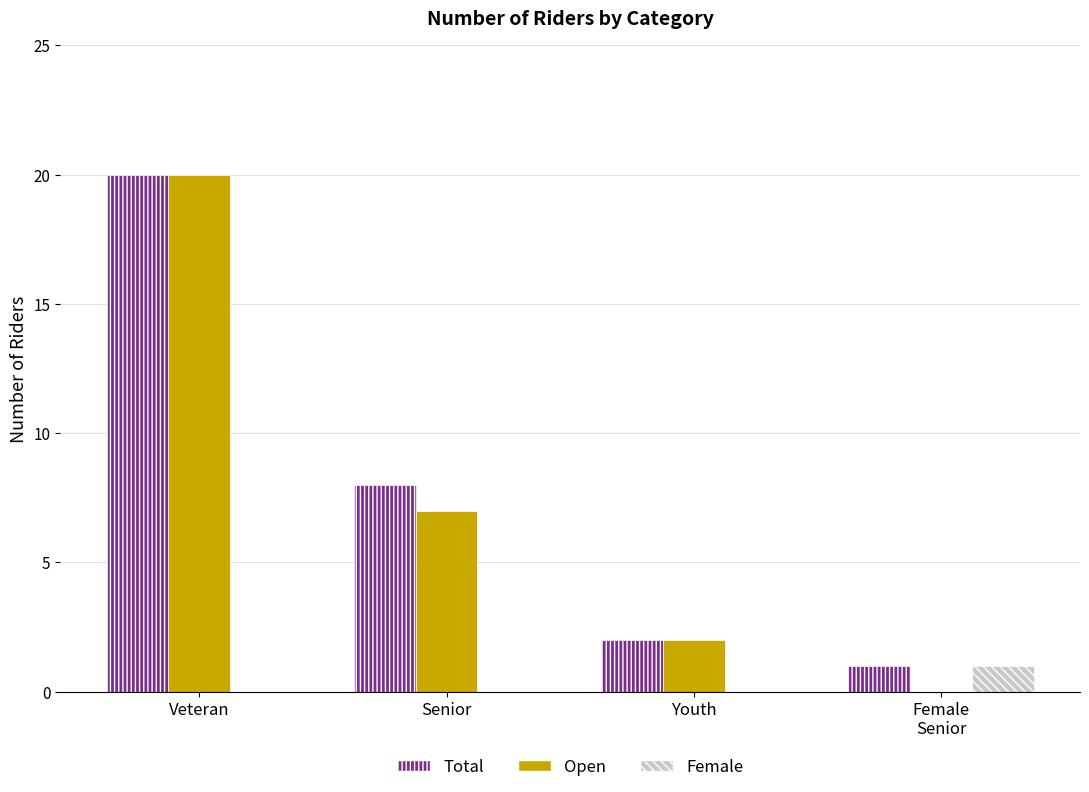

Is it true that Open equals -10 at Female
Senior?

False